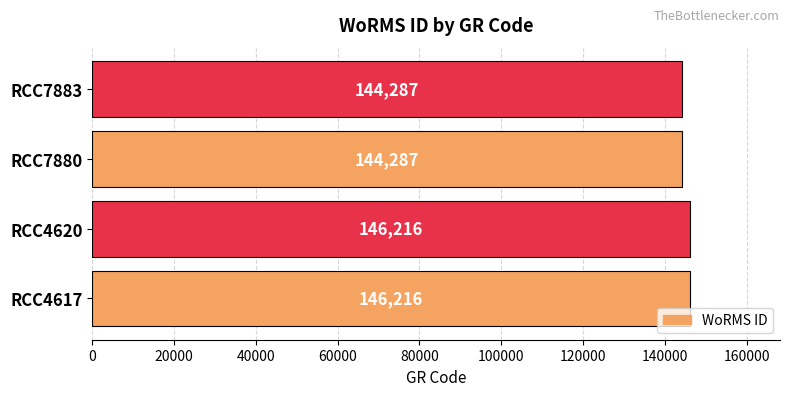

What is the approximate value at RCC7880, to the nearest 50?

144300